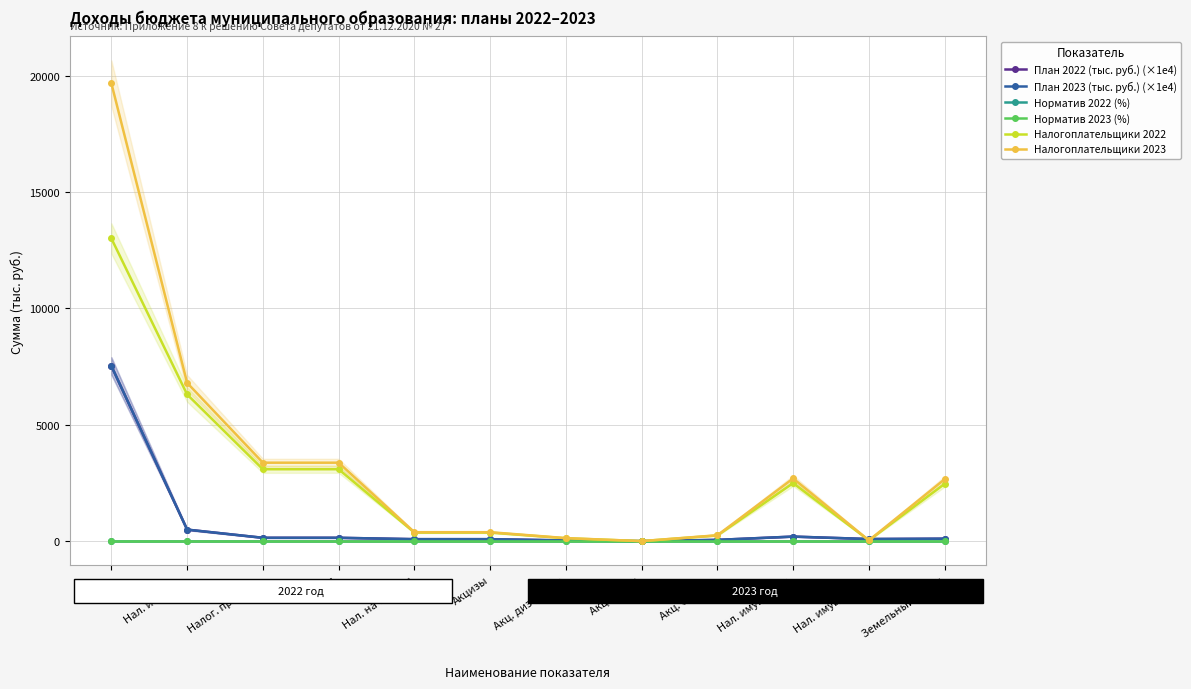

Reading left to right, list all the values displayed in this chart.

План 2022 (тыс. руб.) (×1e4): Итого=7527.7	Нал. и ненал.=495.3	Налог. прибыль=143.6	НДФЛ=143.6	Нал. на товары=84.5	Акцизы=84.5	Акц. дизельное=30.0	Акц. масла=0.3	Акц. бензин=54.3	Нал. имущество=195.6	Нал. имущ. физ.=90.4	Земельный налог=105.2
План 2023 (тыс. руб.) (×1e4): Итого=7527.7	Нал. и ненал.=494.7	Налог. прибыль=143.6	НДФЛ=143.6	Нал. на товары=84.5	Акцизы=84.5	Акц. дизельное=30.0	Акц. масла=0.3	Акц. бензин=54.3	Нал. имущество=195.6	Нал. имущ. физ.=90.4	Земельный налог=105.2
Норматив 2022 (%): Итого=0.0	Нал. и ненал.=0.0	Налог. прибыль=0.0	НДФЛ=0.0	Нал. на товары=0.0	Акцизы=0.0	Акц. дизельное=0.0	Акц. масла=0.0	Акц. бензин=0.0	Нал. имущество=0.0	Нал. имущ. физ.=0.0	Земельный налог=0.0
Норматив 2023 (%): Итого=0.0	Нал. и ненал.=0.0	Налог. прибыль=0.0	НДФЛ=0.0	Нал. на товары=0.0	Акцизы=0.0	Акц. дизельное=0.0	Акц. масла=0.0	Акц. бензин=0.0	Нал. имущество=0.0	Нал. имущ. физ.=0.0	Земельный налог=0.0
Налогоплательщики 2022: Итого=13006.9	Нал. и ненал.=6302.4	Налог. прибыль=3090.0	НДФЛ=3090.0	Нал. на товары=368.0	Акцизы=368.0	Акц. дизельное=124.0	Акц. масла=1.0	Акц. бензин=243.0	Нал. имущество=2494.0	Нал. имущ. физ.=33.0	Земельный налог=2461.0
Налогоплательщики 2023: Итого=19672.9	Нал. и ненал.=6800.1	Налог. прибыль=3371.0	НДФЛ=3371.0	Нал. на товары=384.0	Акцизы=384.0	Акц. дизельное=130.0	Акц. масла=1.0	Акц. бензин=253.0	Нал. имущество=2693.0	Нал. имущ. физ.=34.0	Земельный налог=2659.0